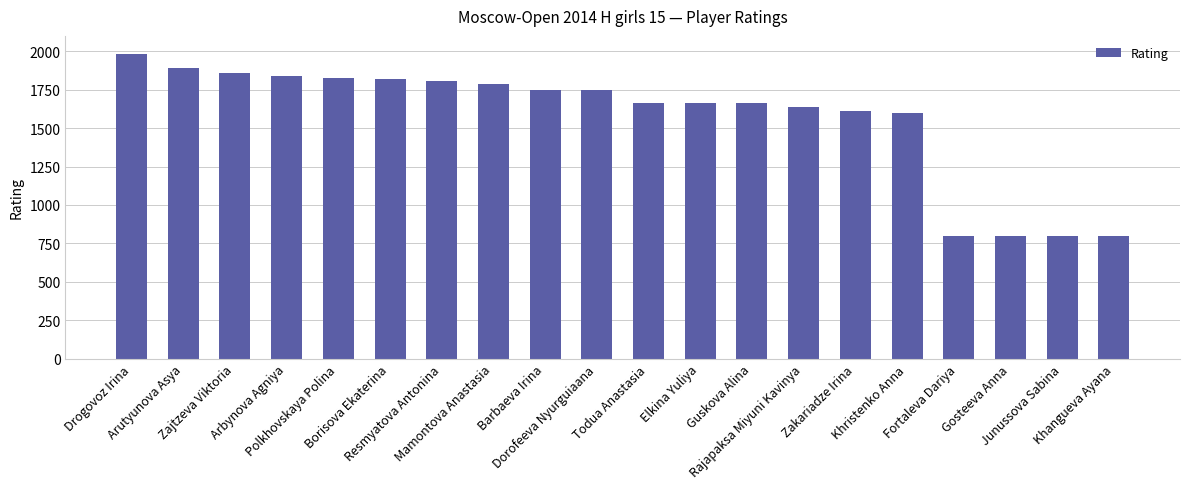

What is the smallest value displayed?

800